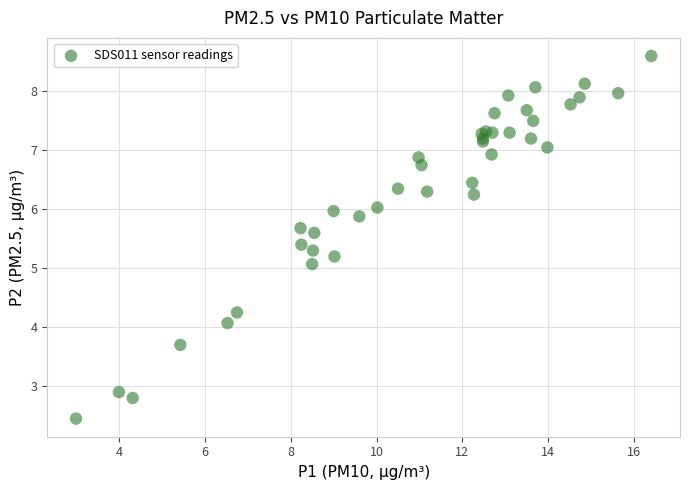

What Y value in the scatter plot is closest to 5?

5.1